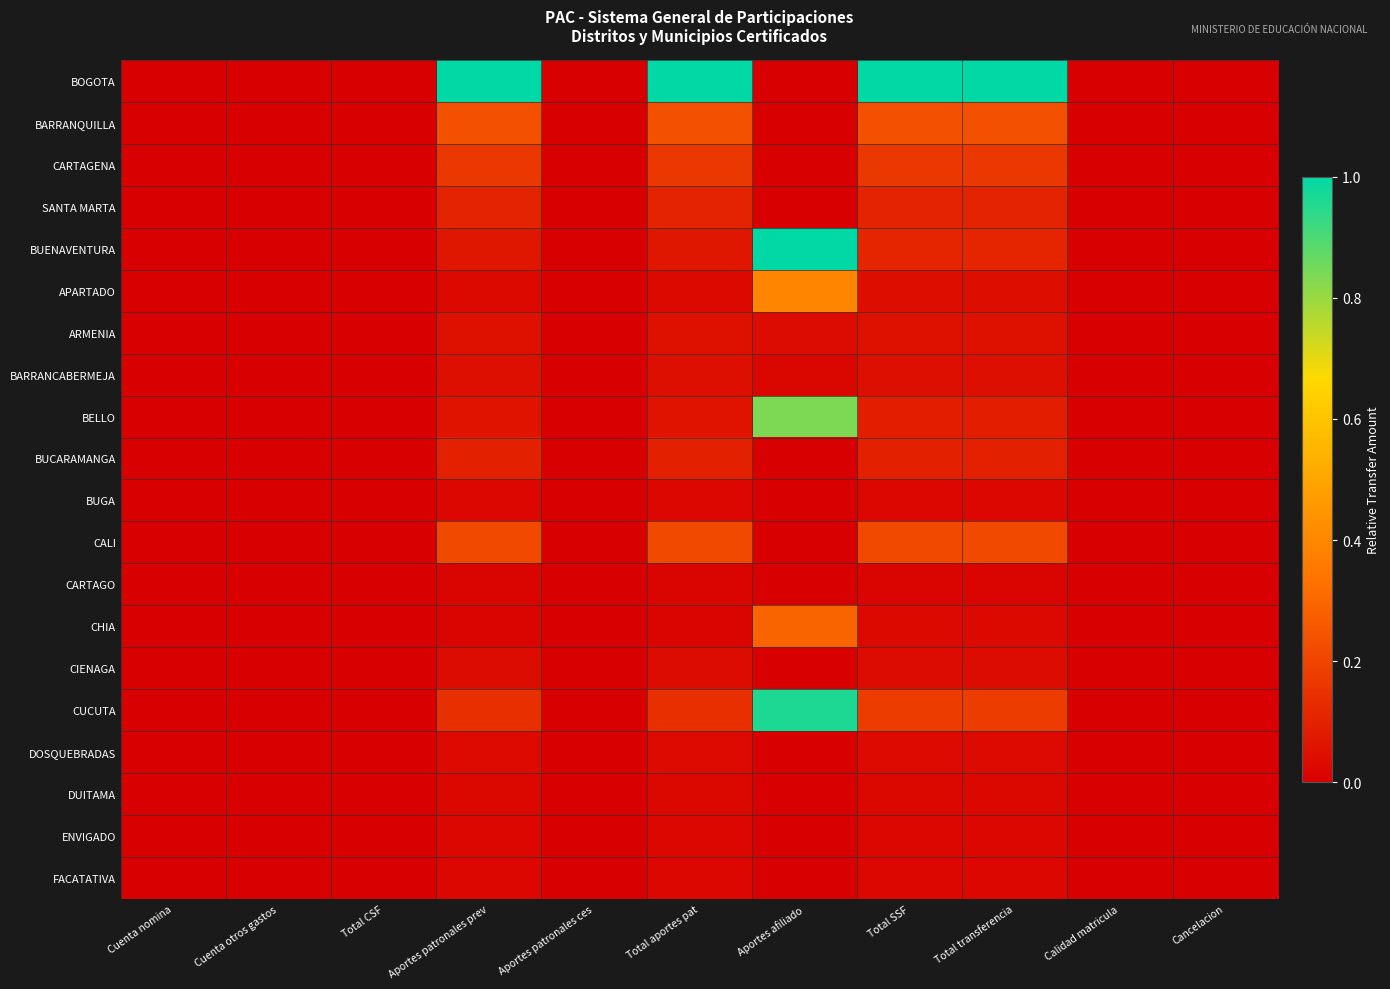

List the series in order of their peak value, highest first.

BOGOTA, BUENAVENTURA, CUCUTA, BELLO, APARTADO, CHIA, BARRANQUILLA, CALI, CARTAGENA, SANTA MARTA, BUCARAMANGA, ARMENIA, BARRANCABERMEJA, CIENAGA, DOSQUEBRADAS, DUITAMA, FACATATIVA, ENVIGADO, BUGA, CARTAGO